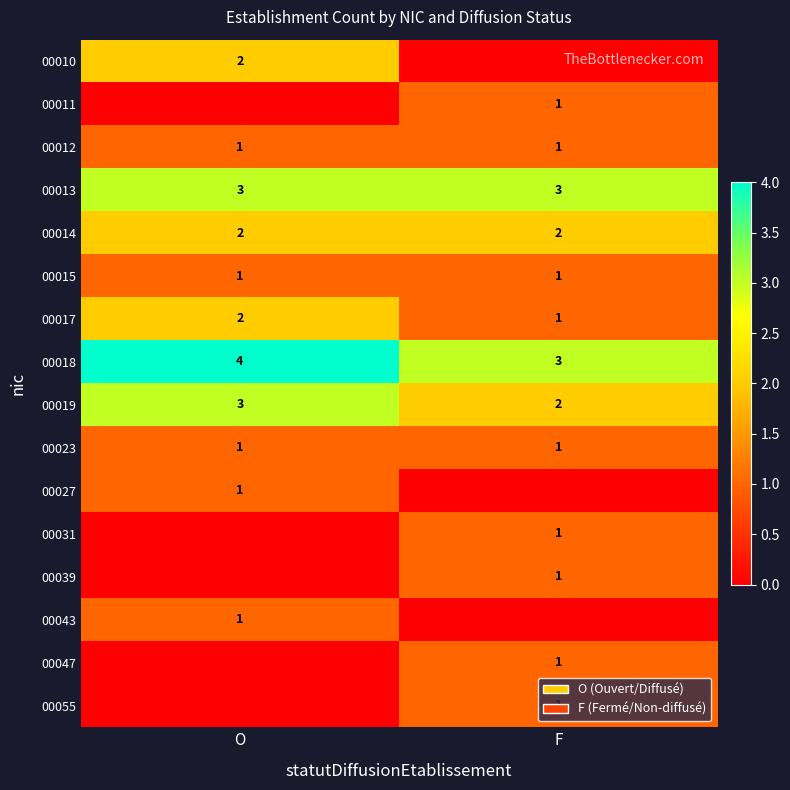

What is the sum of all 00019 values?

5